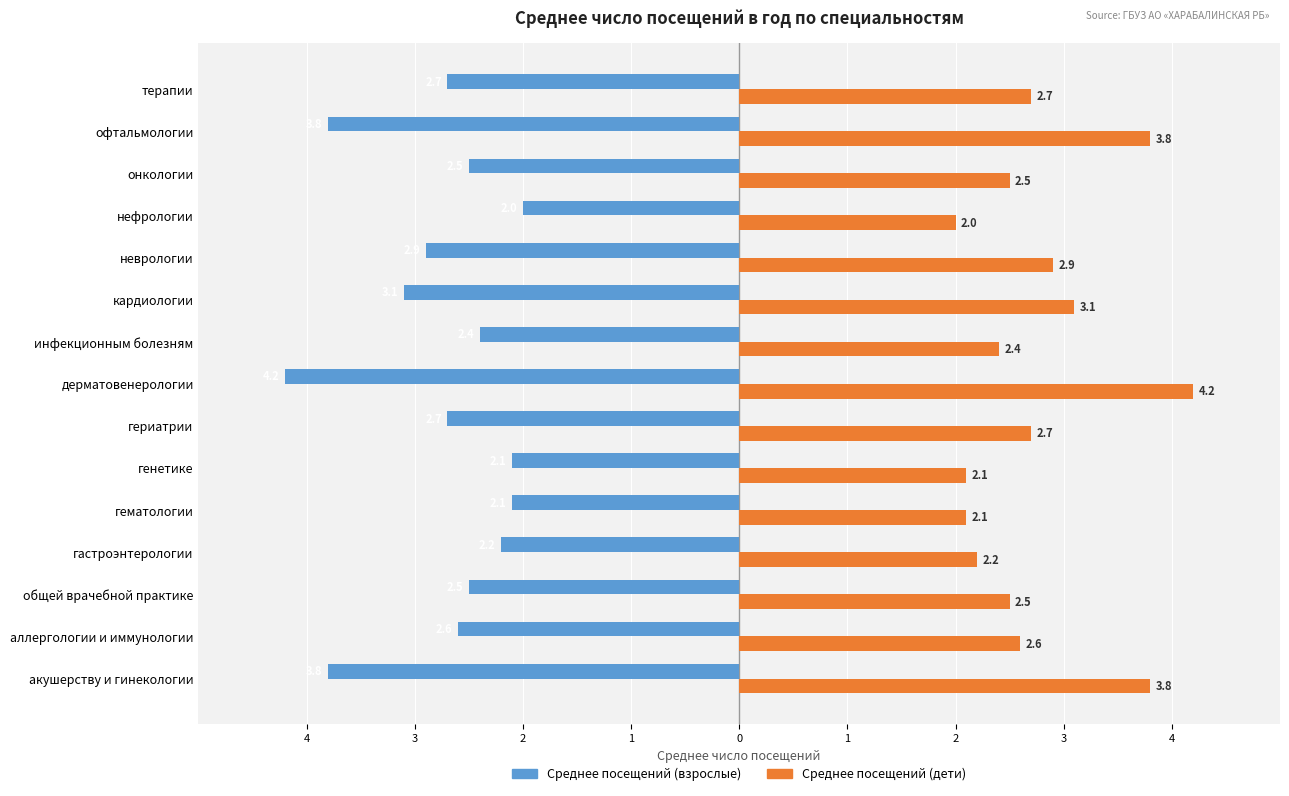

What are all the series names shown in the legend?

Среднее посещений (взрослые), Среднее посещений (дети)